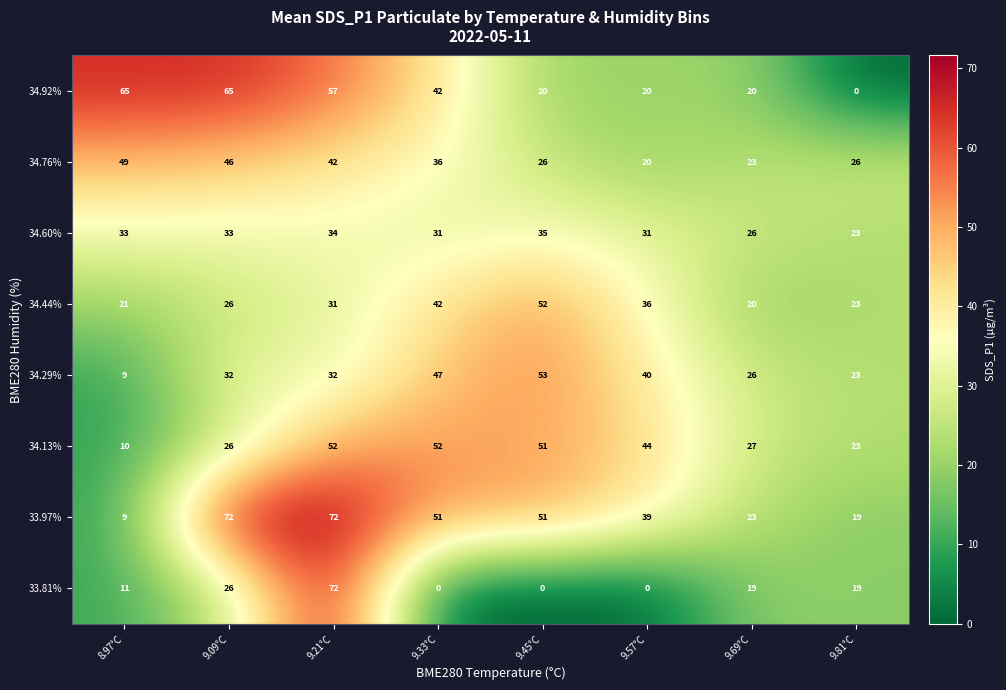

At which category is the sum across all series the highest?

9.21°C